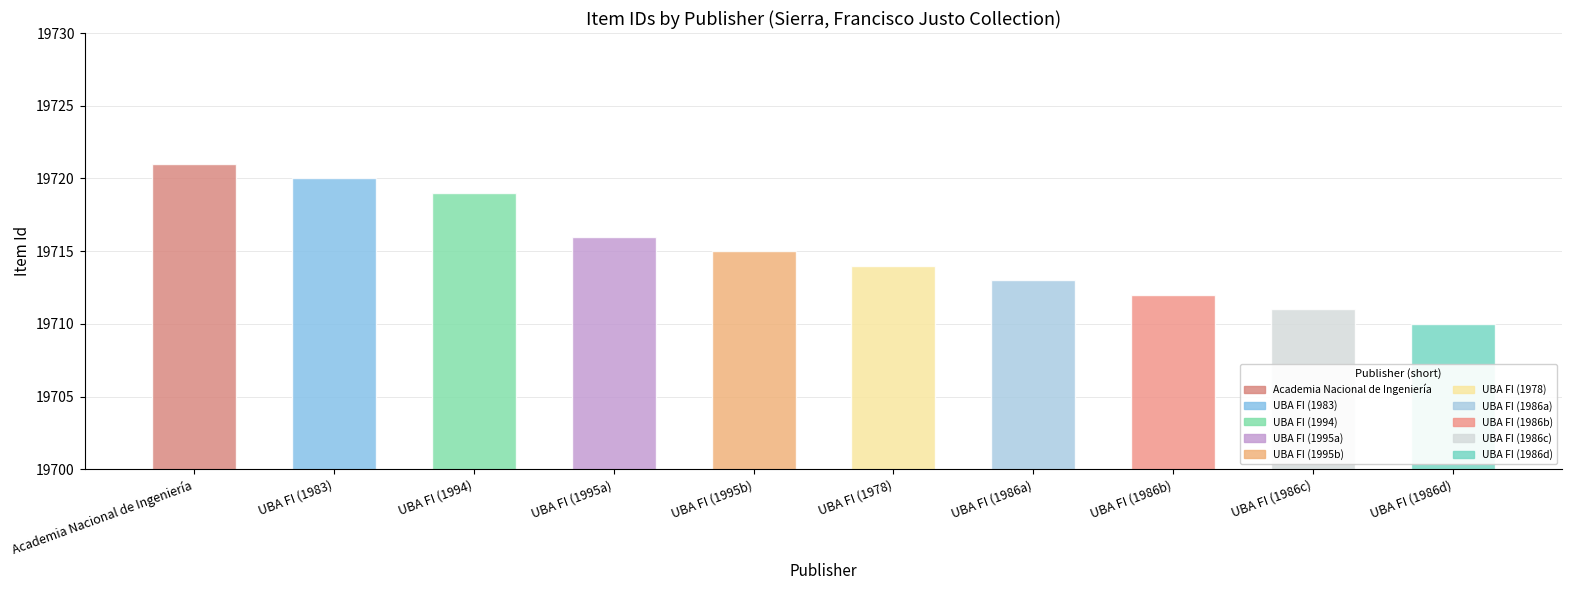

What is the greatest value displayed?

19721